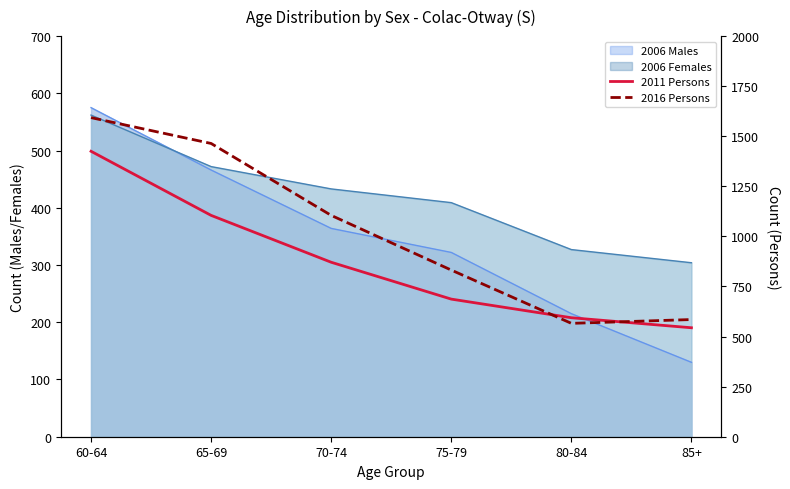

What is the label of the 5th point from the left?

80-84